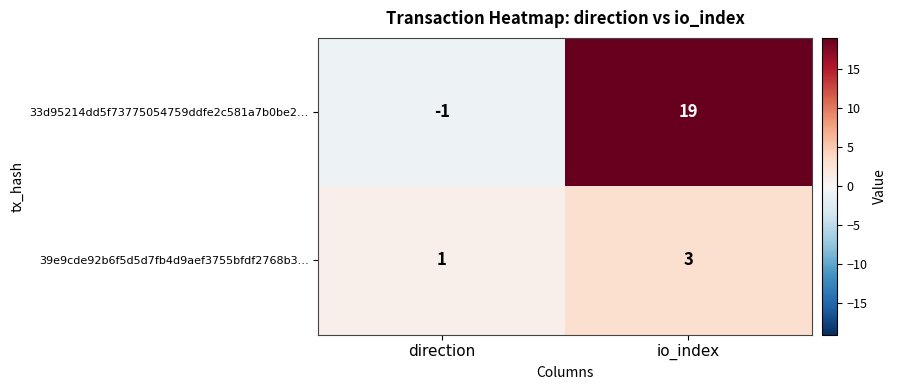

What is the sum of all 33d95214dd5f73775054759ddfe2c581a7b0be2… values?

18